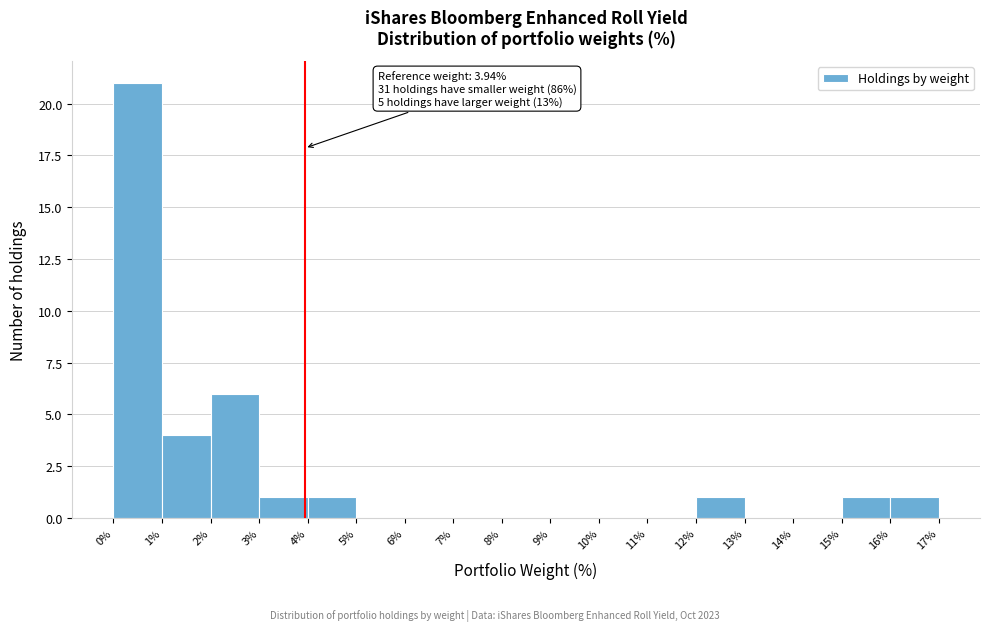

Over which range of the x-axis is the bar tallest?

0% to 1%